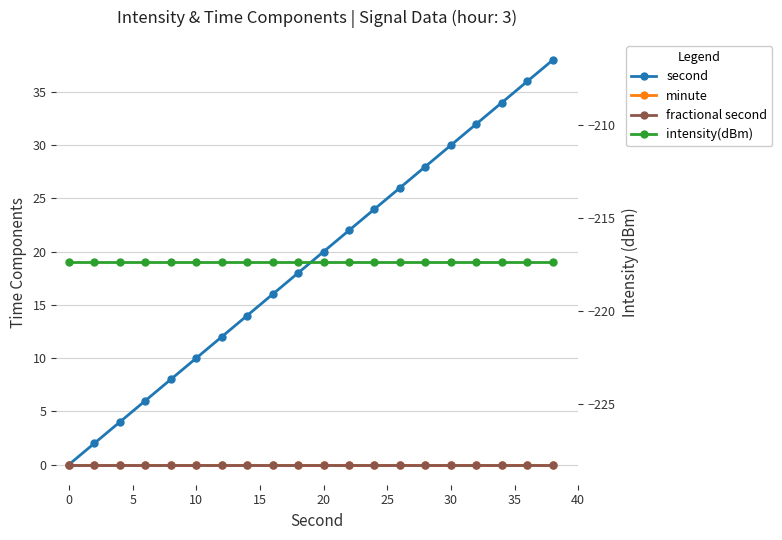

Does the chart have visible grid lines?

Yes